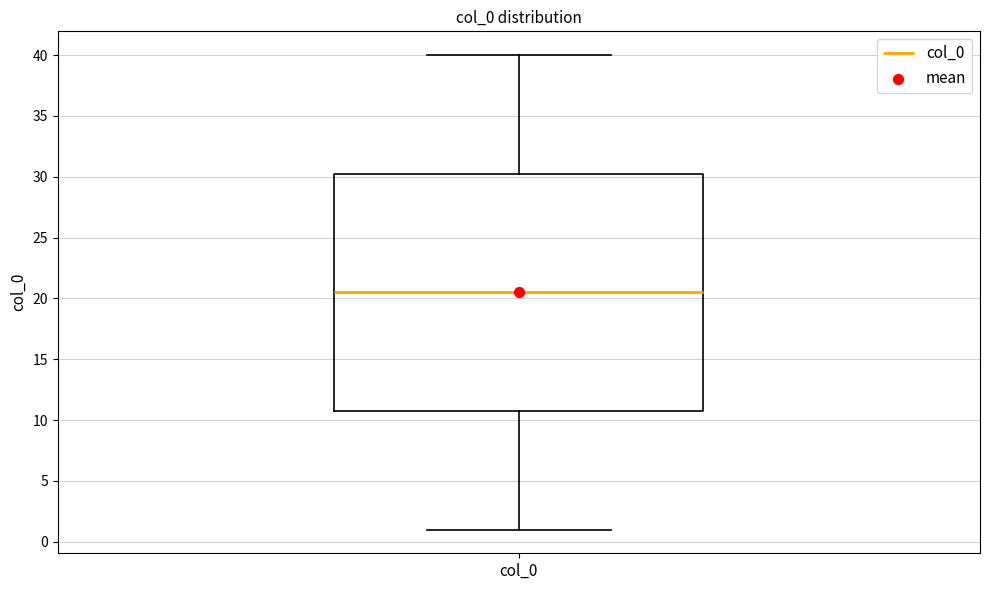

Transcribe this box plot: give where the median line is, the range the box spans, and where the two whiskers end, as read against the y-axis. The values are not printed on the chart, so give them approximately, as read against the axis.

median 20.5, box 11.0 to 30.5, whiskers 1.0 to 40.0